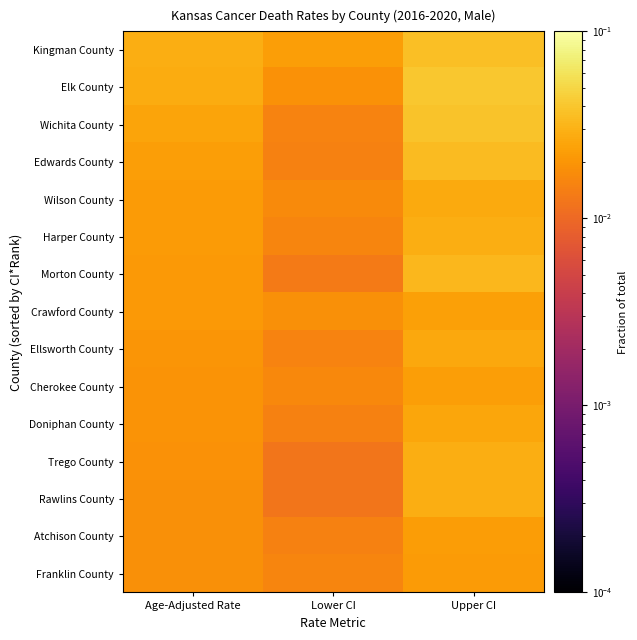

Which has a higher value, Age-Adjusted Rate or Lower CI?

Age-Adjusted Rate